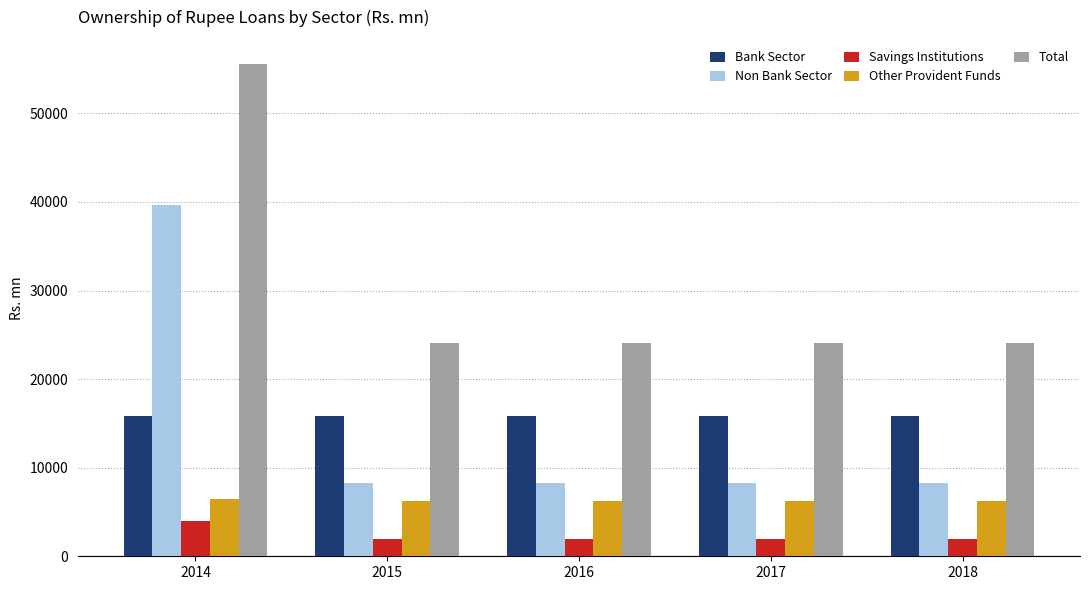

What is the greatest value displayed?

55518